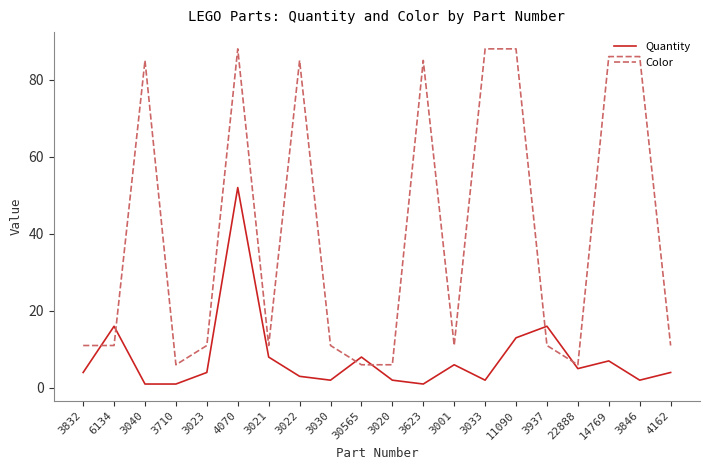

True or false: Quantity and Color intersect in this chart.

True